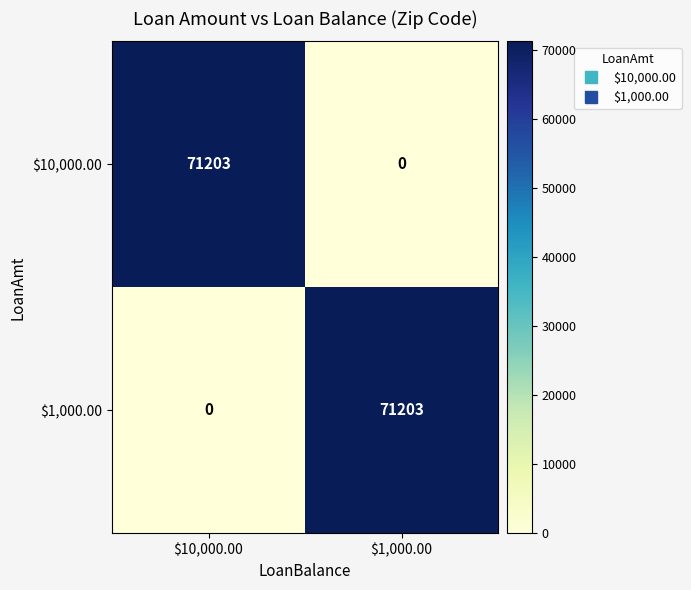

What is the difference between the maximum and minimum values in the $10,000.00 series?

71203